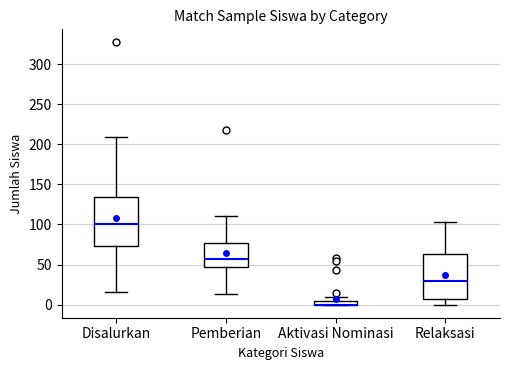

Where does the lower whisker of the box for Disalurkan end on the y-axis? The values are not printed on the chart, so give them approximately, as read against the axis.

15